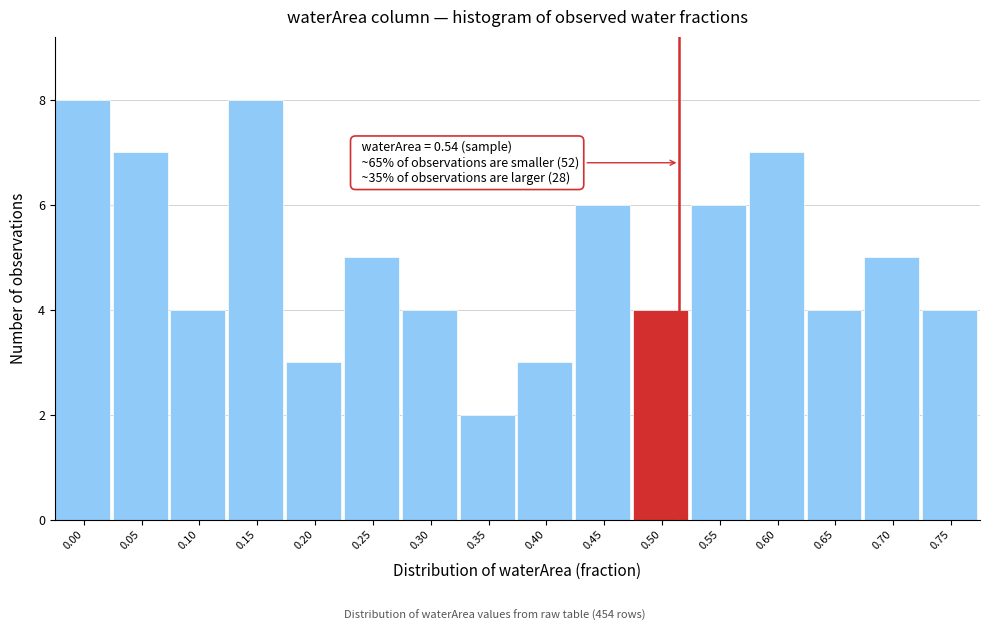

Reading right to left, extract all data points from this chart.

0.75=4	0.70=5	0.65=4	0.60=7	0.55=6	0.50=4	0.45=6	0.40=3	0.35=2	0.30=4	0.25=5	0.20=3	0.15=8	0.10=4	0.05=7	0.00=8